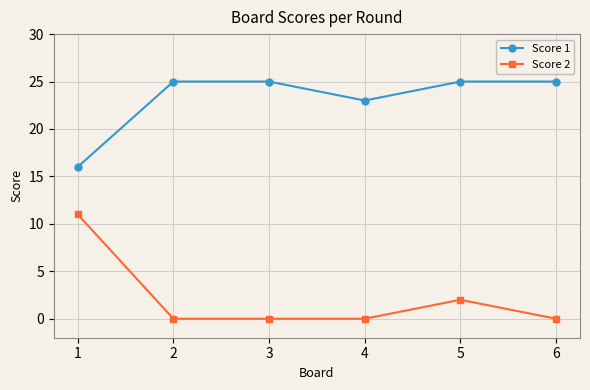

What are all the series names shown in the legend?

Score 1, Score 2